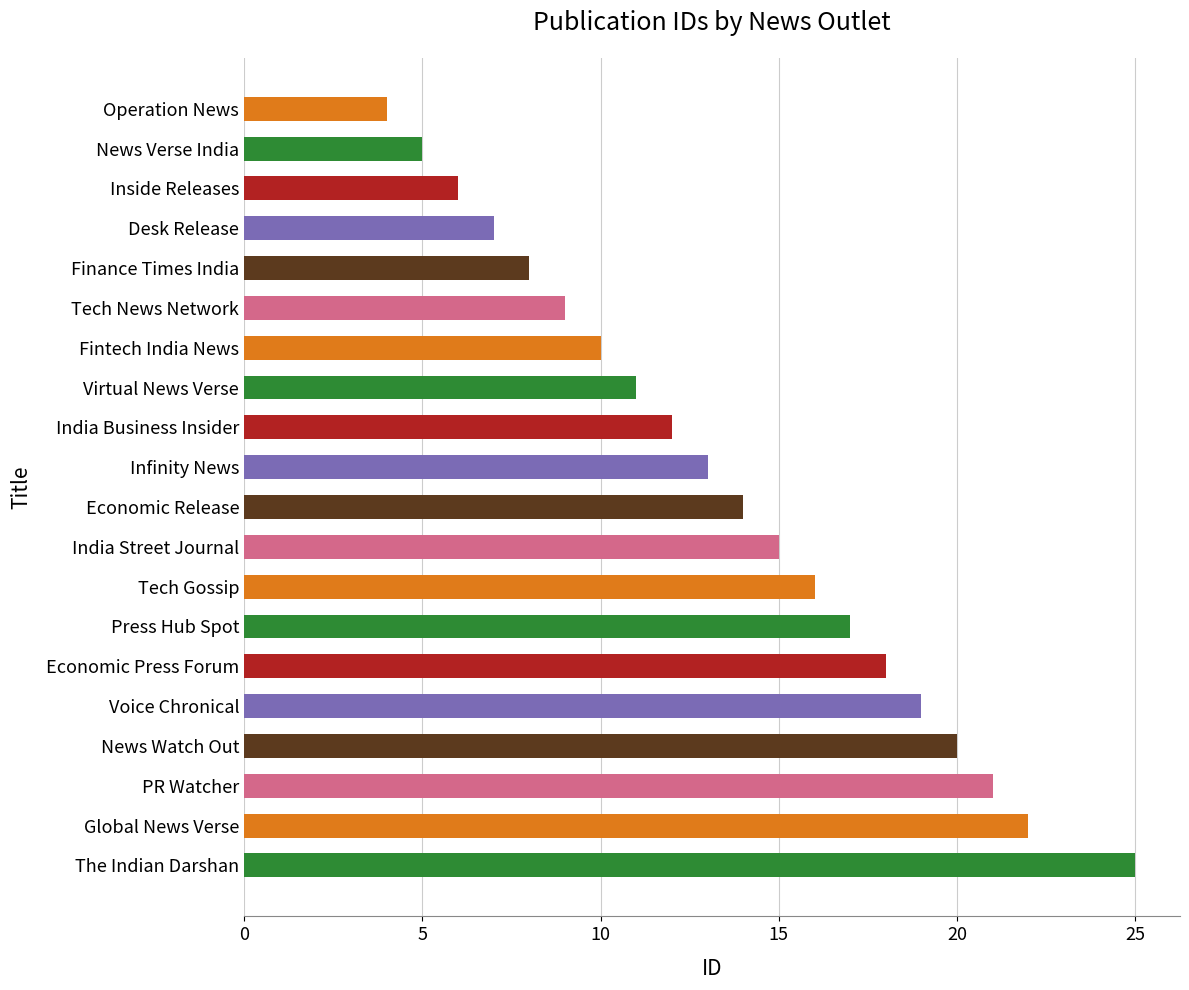

What is the sum of all values?

272